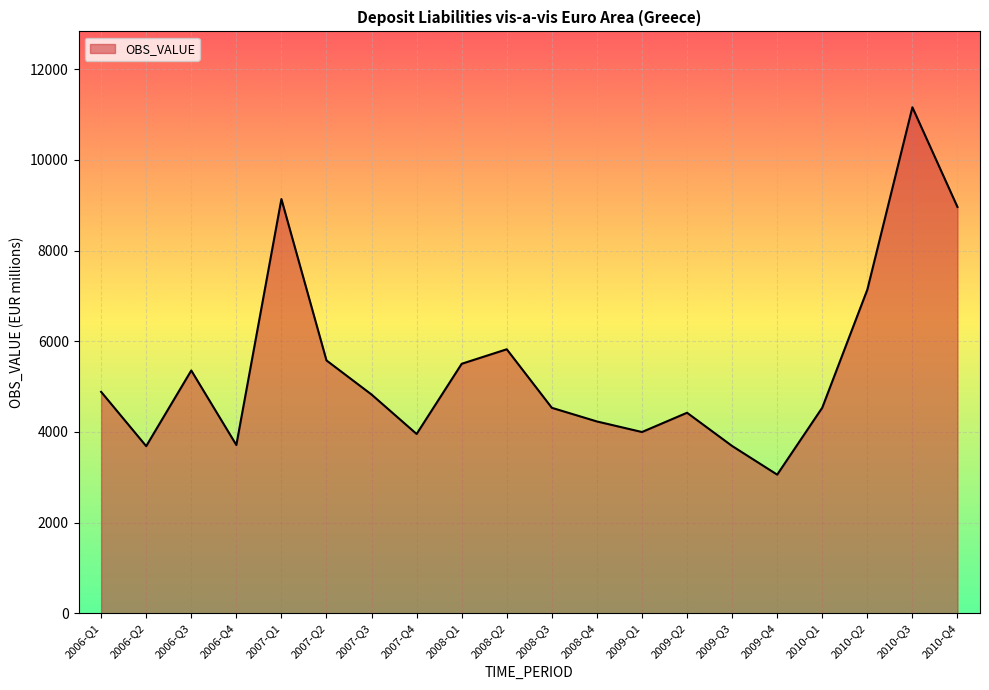

How many lines are shown in the chart?

1